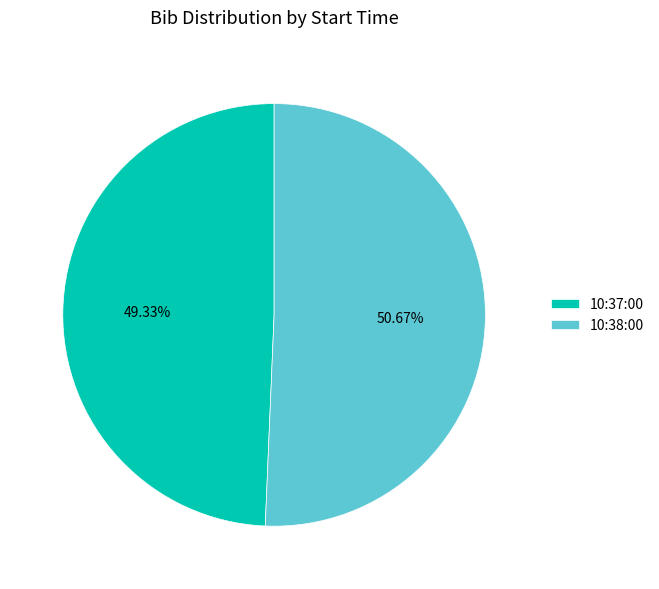

Is there a majority slice in this chart?

Yes